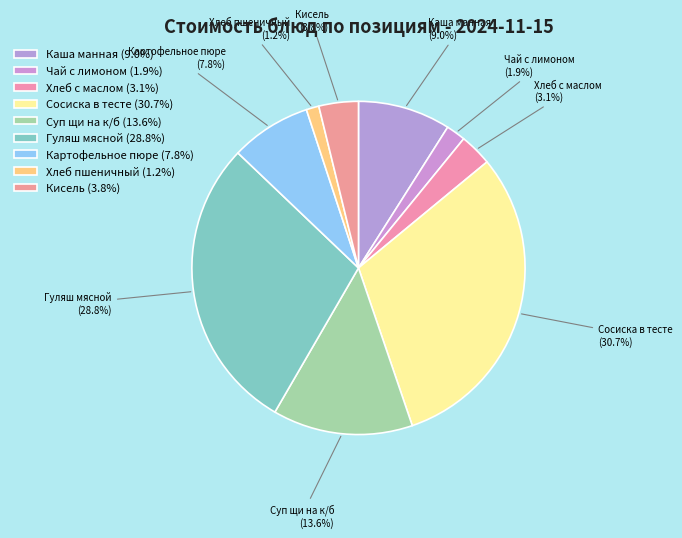

To the nearest percent, what is the difference between the Хлеб с маслом and Картофельное пюре slice percentages?

5%